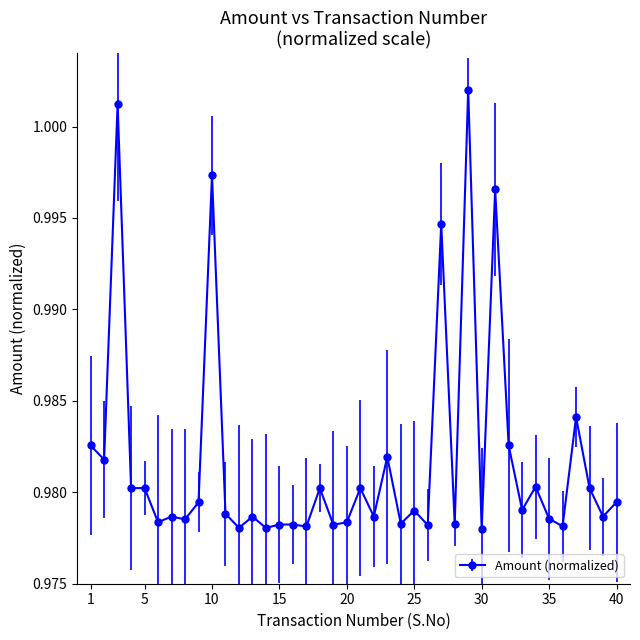

True or false: the data has more than 2 interior local peaks.

True